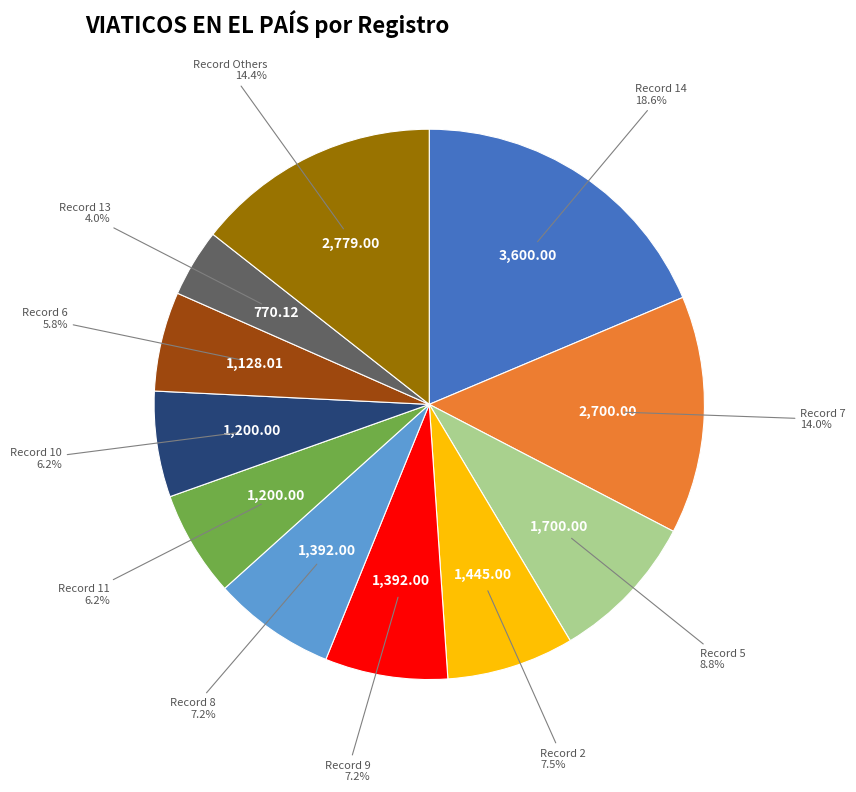

To the nearest percent, what is the difference between the largest and smallest slice percentages?

15%